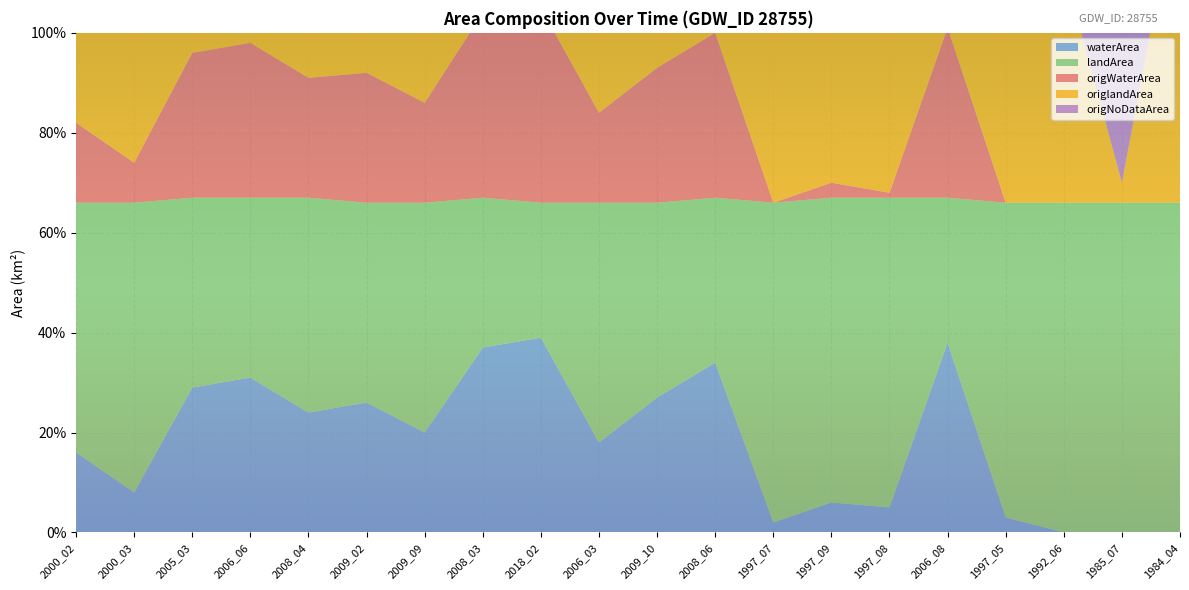

Reading left to right, list all the values displayed in this chart.

waterArea: 2000_02=0.2	2000_03=0.1	2005_03=0.3	2006_06=0.3	2008_04=0.2	2009_02=0.3	2009_09=0.2	2008_03=0.4	2018_02=0.4	2006_03=0.2	2009_10=0.3	2008_06=0.3	1997_07=0.0	1997_09=0.1	1997_08=0.1	2006_08=0.4	1997_05=0.0	1992_06=0.0	1985_07=0.0	1984_04=0.0
landArea: 2000_02=0.5	2000_03=0.6	2005_03=0.4	2006_06=0.4	2008_04=0.4	2009_02=0.4	2009_09=0.5	2008_03=0.3	2018_02=0.3	2006_03=0.5	2009_10=0.4	2008_06=0.3	1997_07=0.6	1997_09=0.6	1997_08=0.6	2006_08=0.3	1997_05=0.6	1992_06=0.7	1985_07=0.7	1984_04=0.7
origWaterArea: 2000_02=0.2	2000_03=0.1	2005_03=0.3	2006_06=0.3	2008_04=0.2	2009_02=0.3	2009_09=0.2	2008_03=0.4	2018_02=0.4	2006_03=0.2	2009_10=0.3	2008_06=0.3	1997_07=0.0	1997_09=0.0	1997_08=0.0	2006_08=0.3	1997_05=0.0	1992_06=0.0	1985_07=0.0	1984_04=0.0
origlandArea: 2000_02=0.5	2000_03=0.6	2005_03=0.4	2006_06=0.4	2008_04=0.4	2009_02=0.4	2009_09=0.5	2008_03=0.3	2018_02=0.3	2006_03=0.5	2009_10=0.4	2008_06=0.3	1997_07=0.6	1997_09=0.6	1997_08=0.6	2006_08=0.3	1997_05=0.6	1992_06=0.5	1985_07=0.0	1984_04=0.7
origNoDataArea: 2000_02=0.0	2000_03=0.0	2005_03=0.0	2006_06=0.0	2008_04=0.0	2009_02=0.0	2009_09=0.0	2008_03=0.0	2018_02=0.0	2006_03=0.0	2009_10=0.0	2008_06=0.0	1997_07=0.0	1997_09=0.0	1997_08=0.0	2006_08=0.0	1997_05=0.0	1992_06=0.2	1985_07=0.6	1984_04=0.0